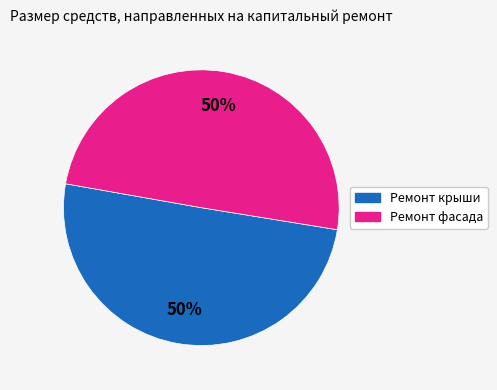

To the nearest percent, what percentage of the pie is Ремонт фасада?

50%